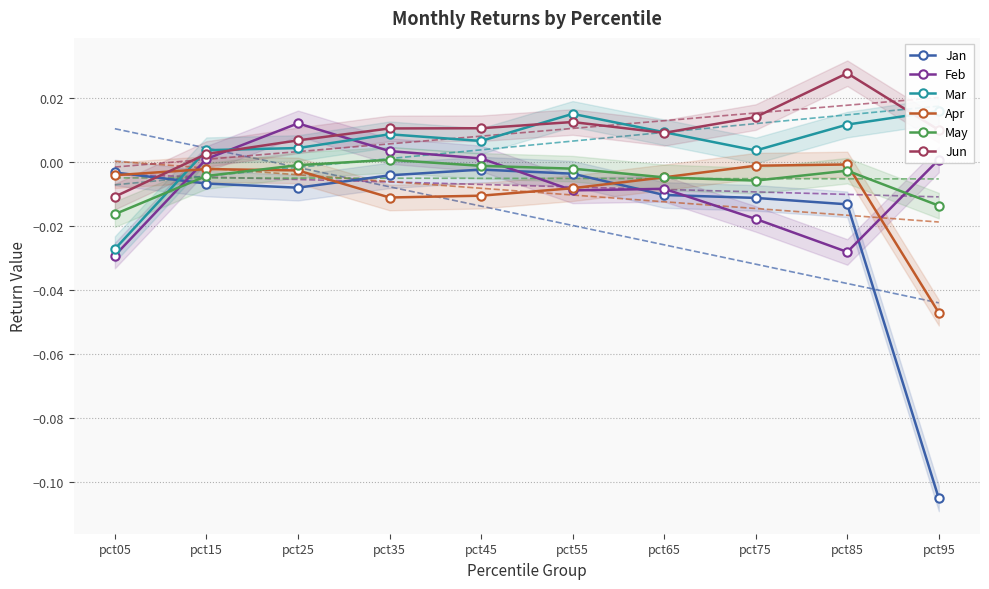

Is it true that Apr equals -0.0 at pct15?

False